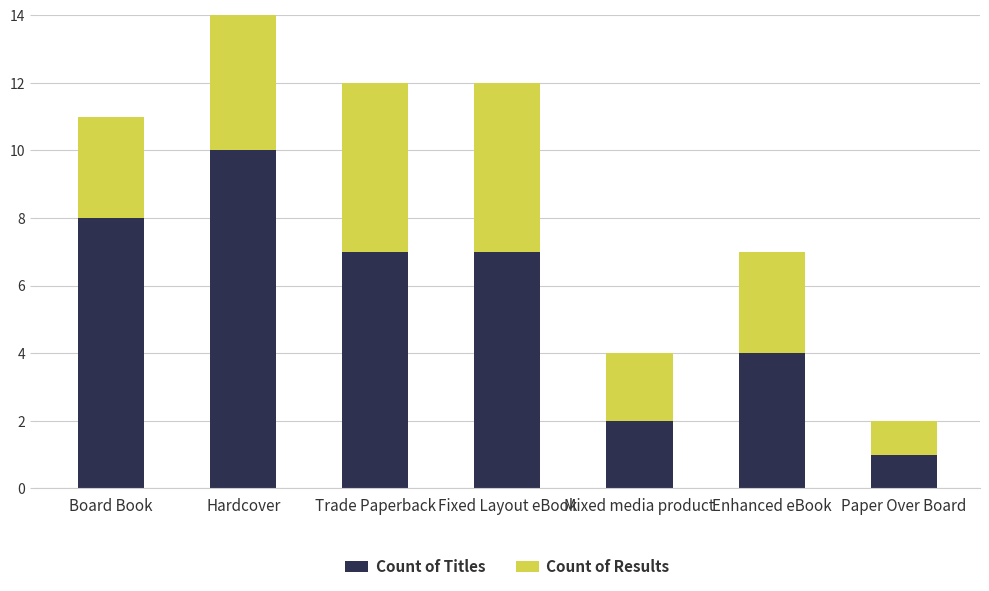

The Count of Results series shows 1 at Trade Paperback. True or false?

False